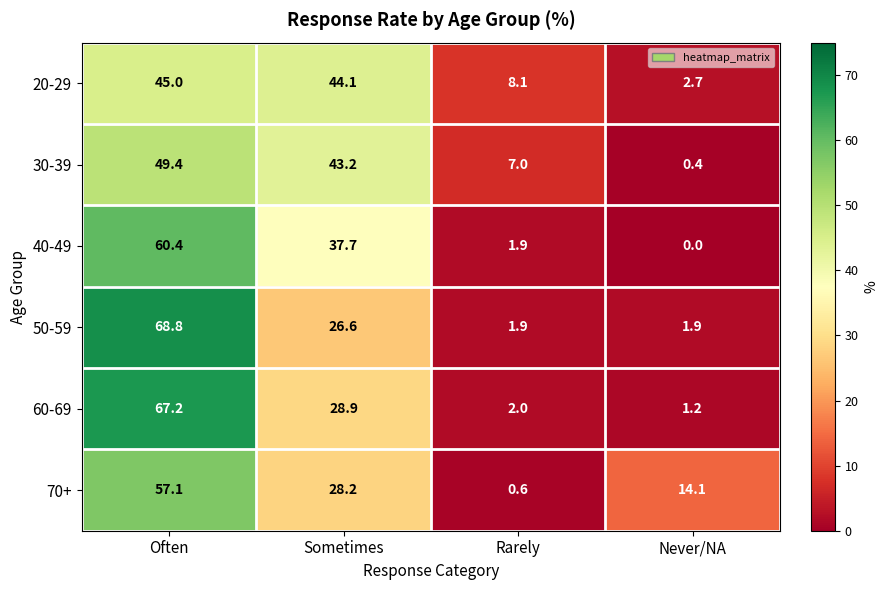

Reading left to right, what are all the values shown in this chart?

20-29: Often=45.0	Sometimes=44.1	Rarely=8.1	Never/NA=2.7
30-39: Often=49.4	Sometimes=43.2	Rarely=7.0	Never/NA=0.4
40-49: Often=60.4	Sometimes=37.7	Rarely=1.9	Never/NA=0.0
50-59: Often=68.8	Sometimes=26.6	Rarely=1.9	Never/NA=1.9
60-69: Often=67.2	Sometimes=28.9	Rarely=2.0	Never/NA=1.2
70+: Often=57.1	Sometimes=28.2	Rarely=0.6	Never/NA=14.1